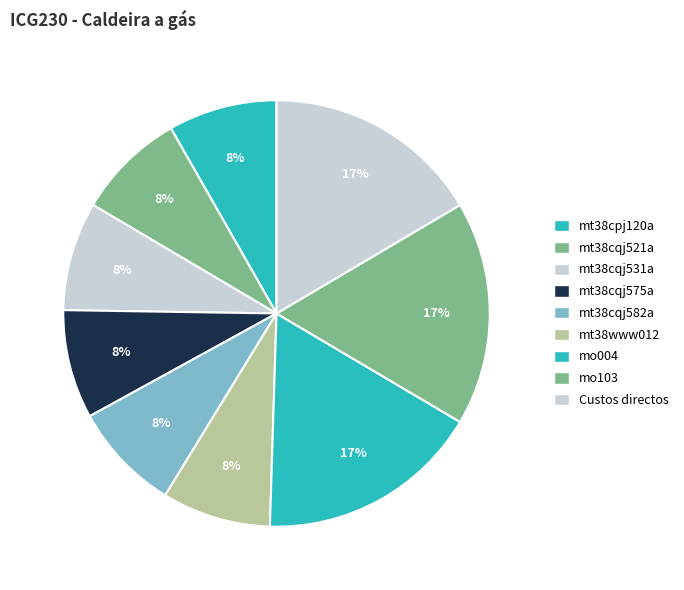

To the nearest percent, what portion does Custos directos represent?

17%